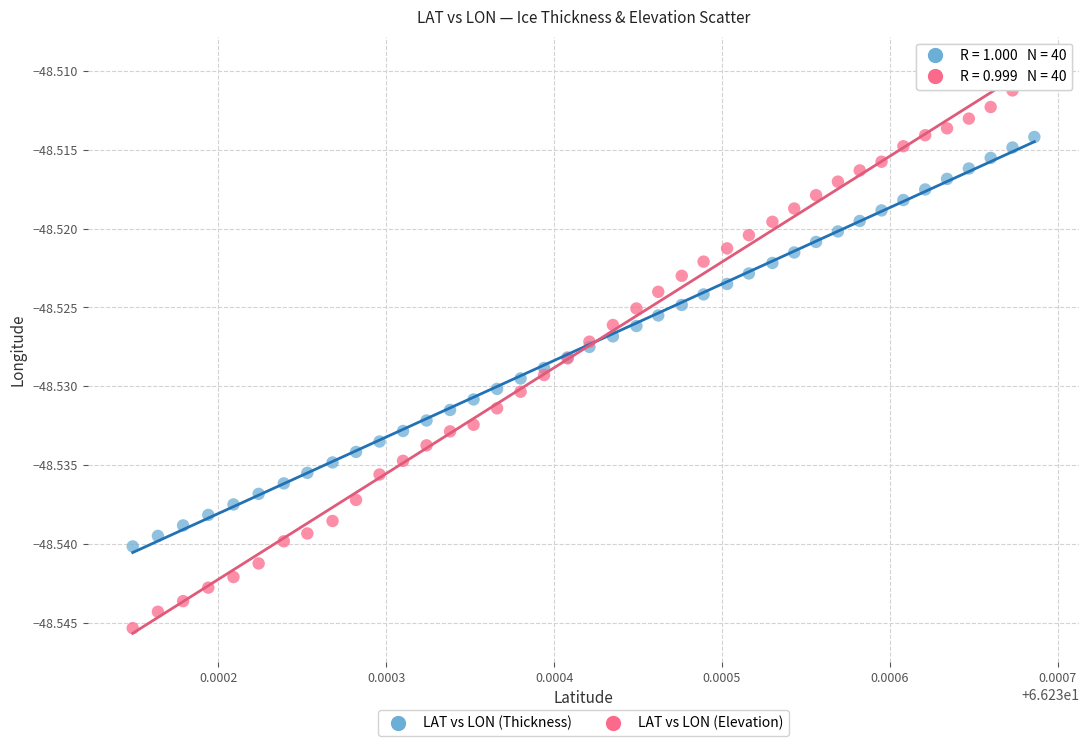

Which series reaches the maximum Y coordinate?

LAT vs LON (Elevation)